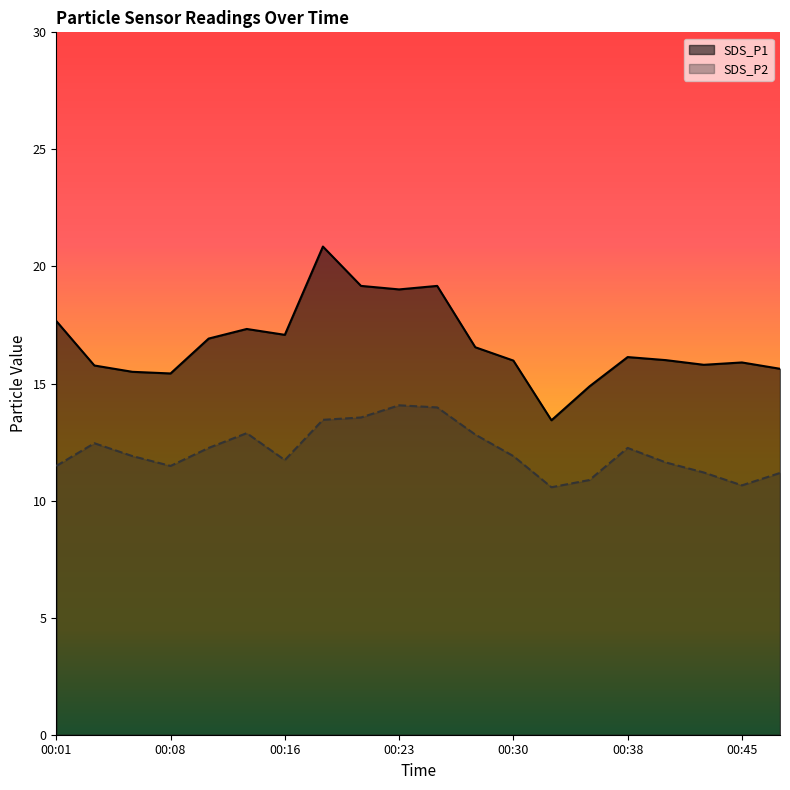

Where is SDS_P2 nearest to the value 12?

00:06